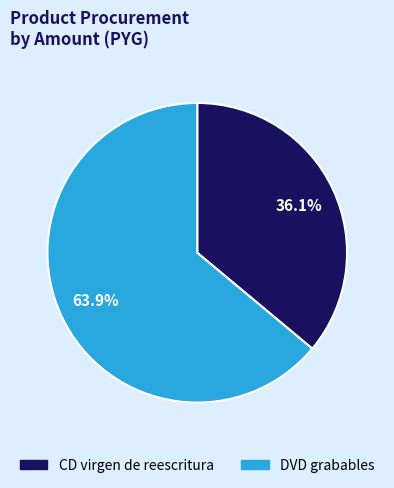

To the nearest percent, what is the difference between the largest and smallest slice percentages?

28%